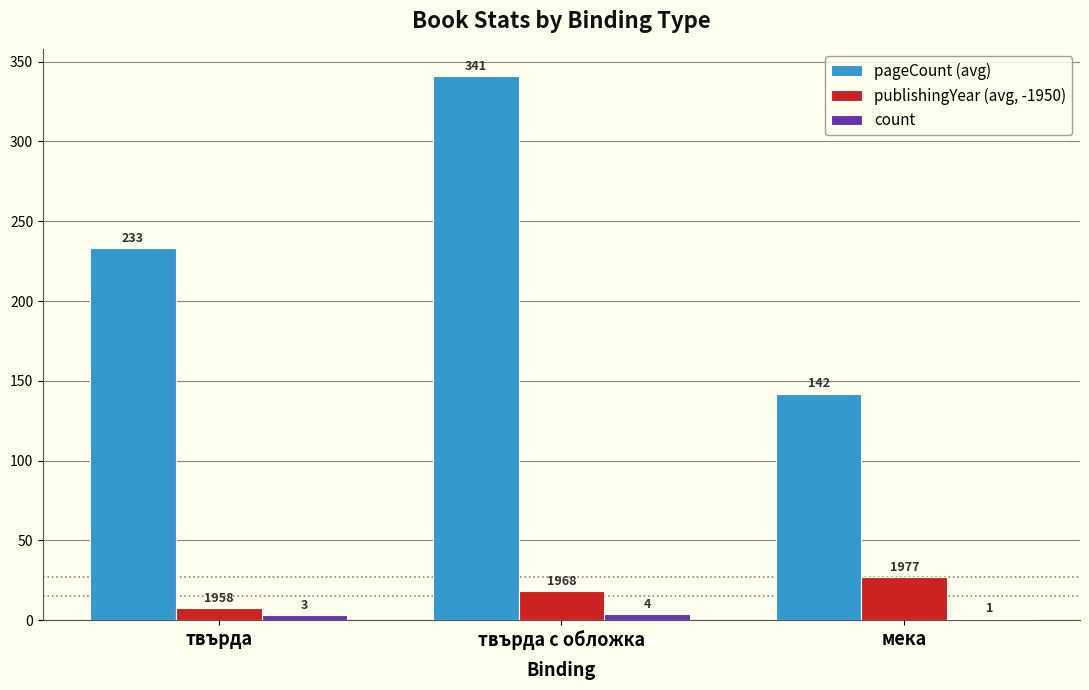

Which label corresponds to the largest value in the chart?

твърда с обложка